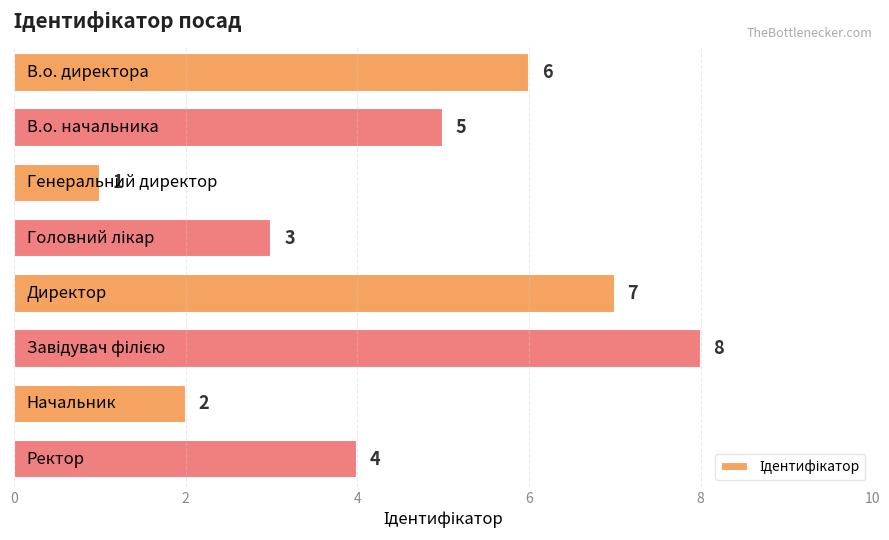

Reading top to bottom, transcribe all the data shown in this chart.

6	5	1	3	7	8	2	4